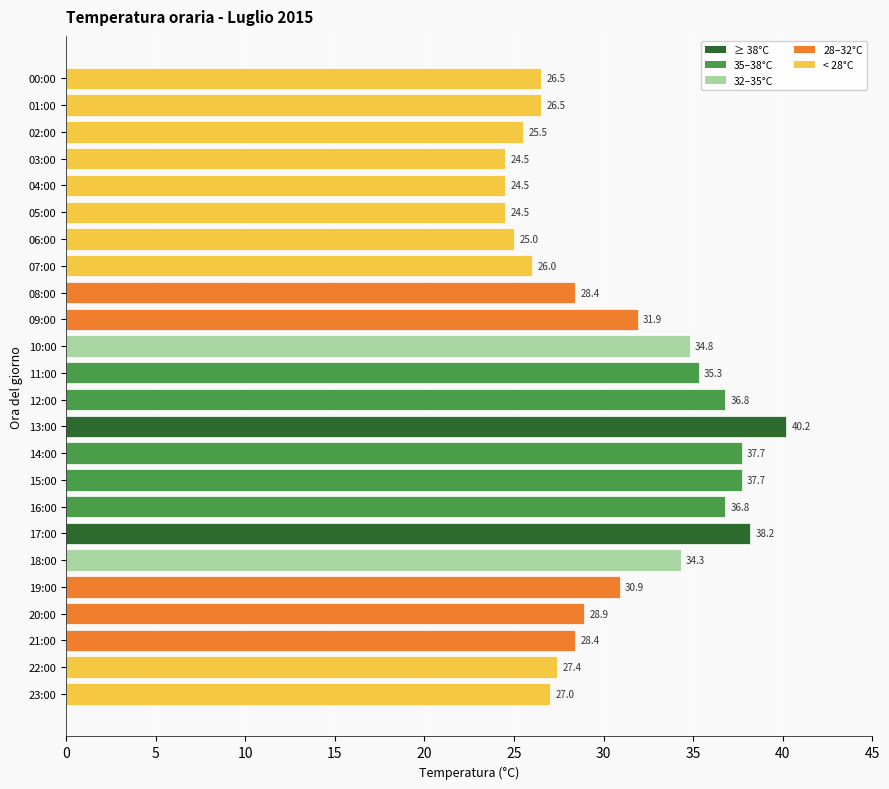

Reading top to bottom, transcribe all the data shown in this chart.

26.5	26.5	25.5	24.5	24.5	24.5	25.0	26.0	28.4	31.9	34.8	35.3	36.8	40.2	37.7	37.7	36.8	38.2	34.3	30.9	28.9	28.4	27.4	27.0